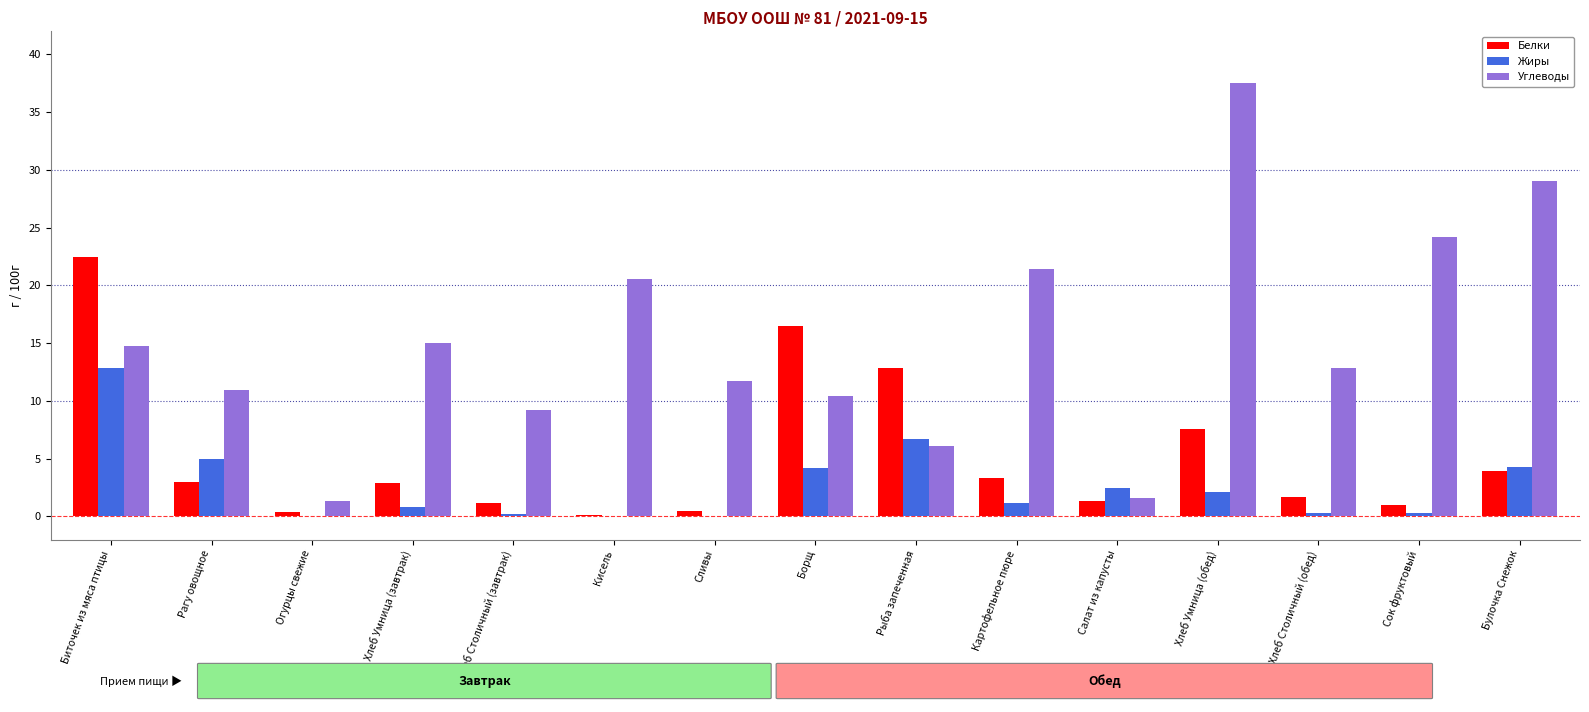

How many data points does each series have?

15